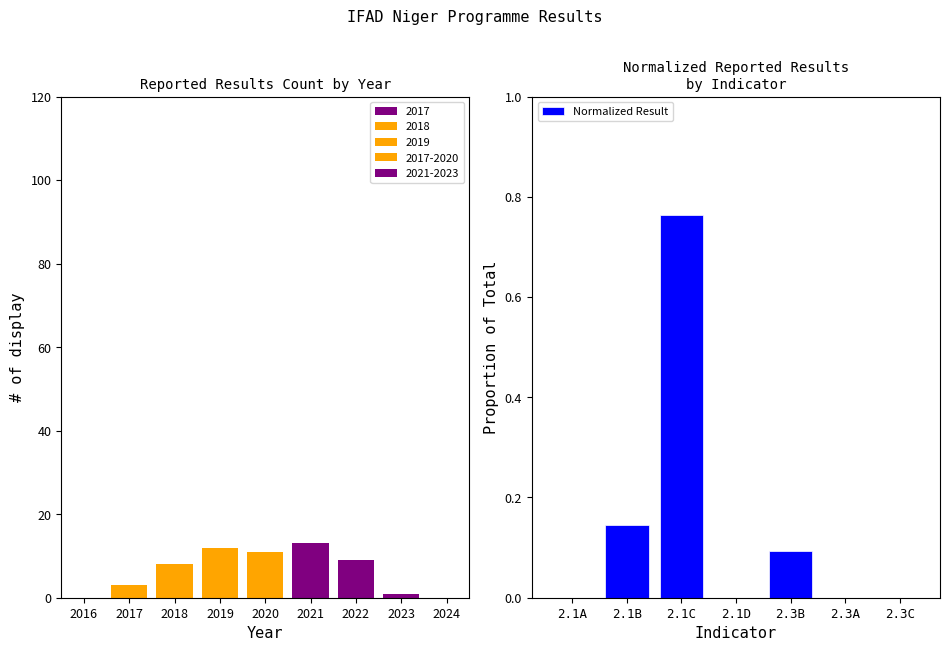

Count the number of categories in the chart.

7